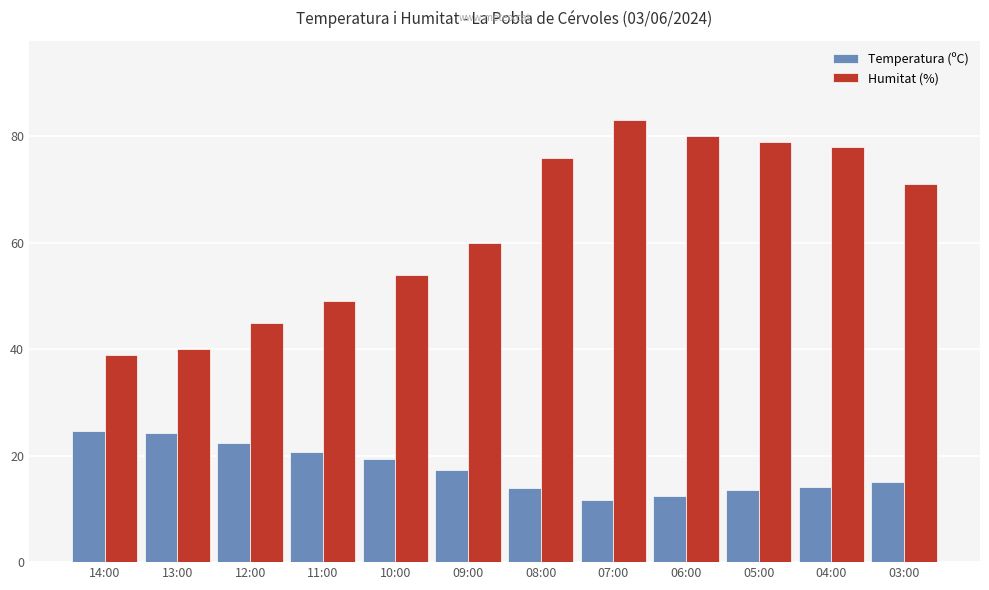

Between 11:00 and 05:00, which series saw the biggest shift?

Humitat (%)